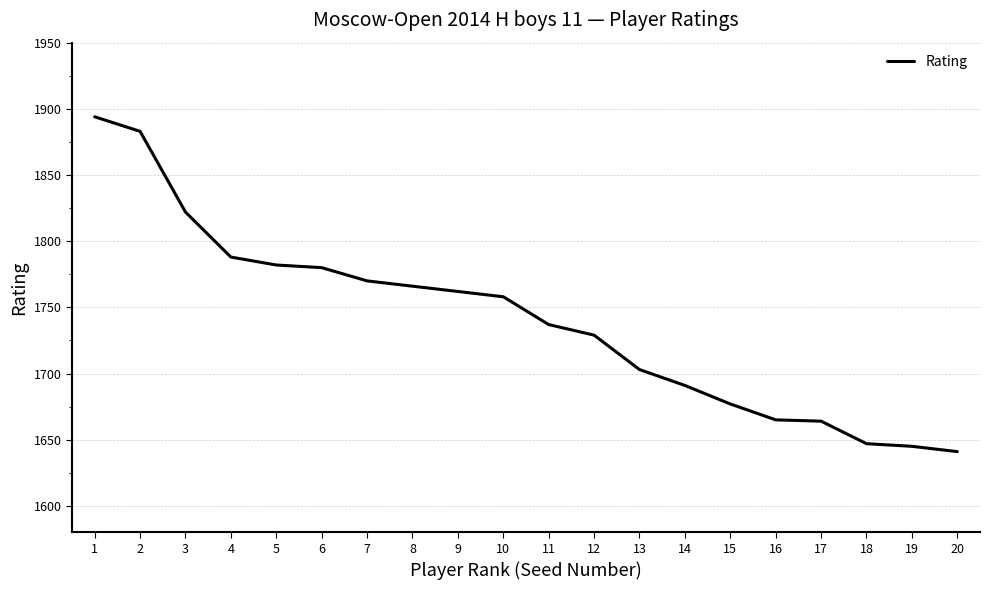

What is the difference between the values at 13 and 18?

56